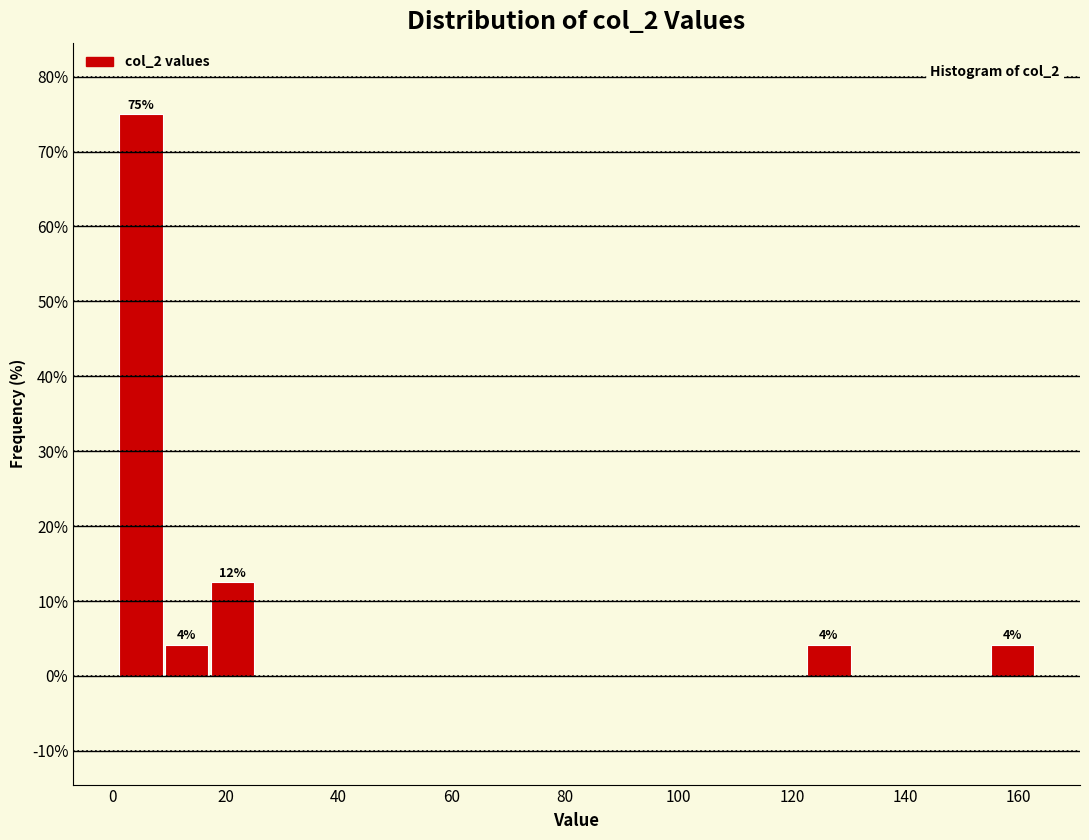

Over which range of the x-axis is the bar tallest?

2 to 10